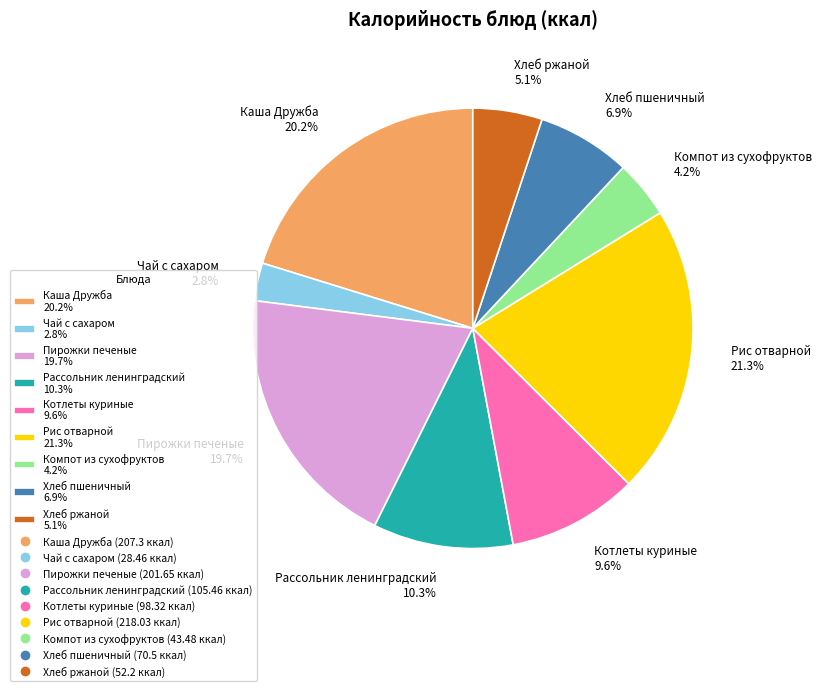

Between Рассольник ленинградский 10.3% and Пирожки печеные 19.7%, which is larger?

Пирожки печеные 19.7%